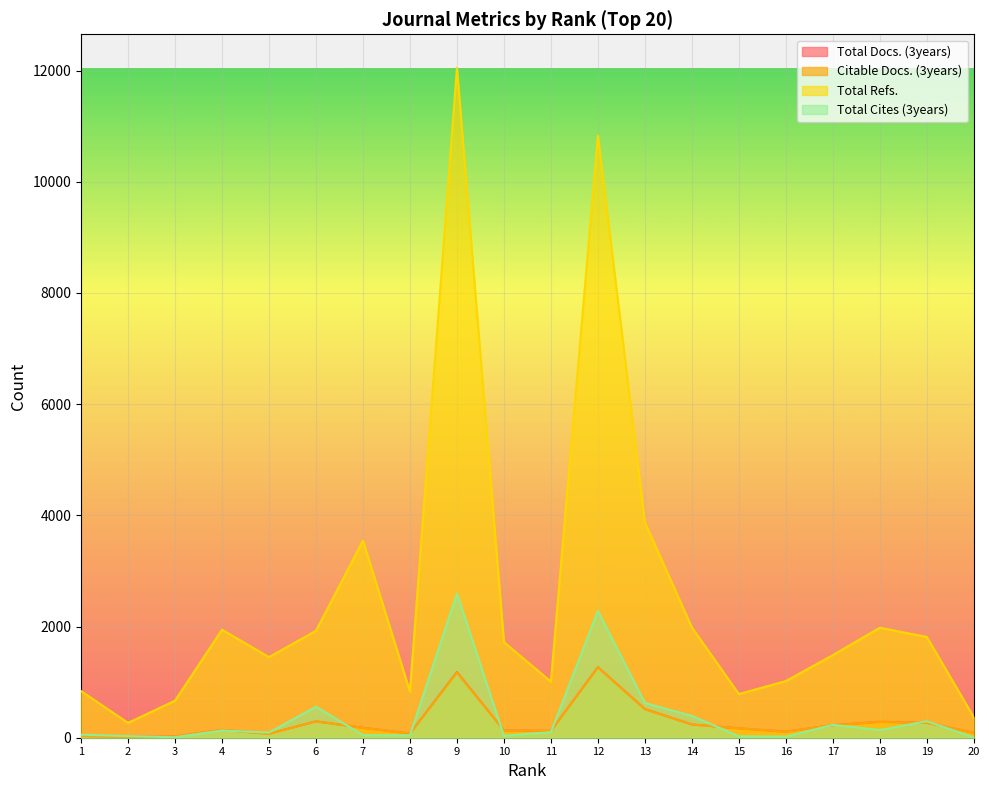

Rank the series at 20 from lowest to highest value.

Total Cites (3years), Total Docs. (3years), Citable Docs. (3years), Total Refs.